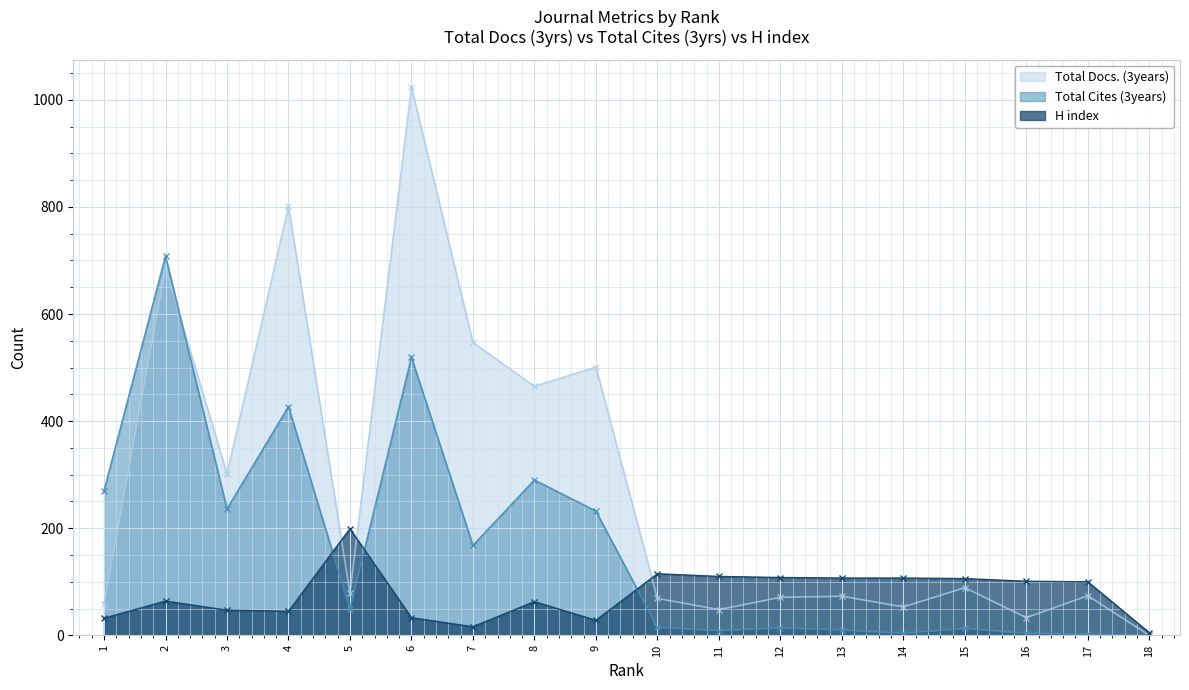

Which category has the highest value across all series?

6